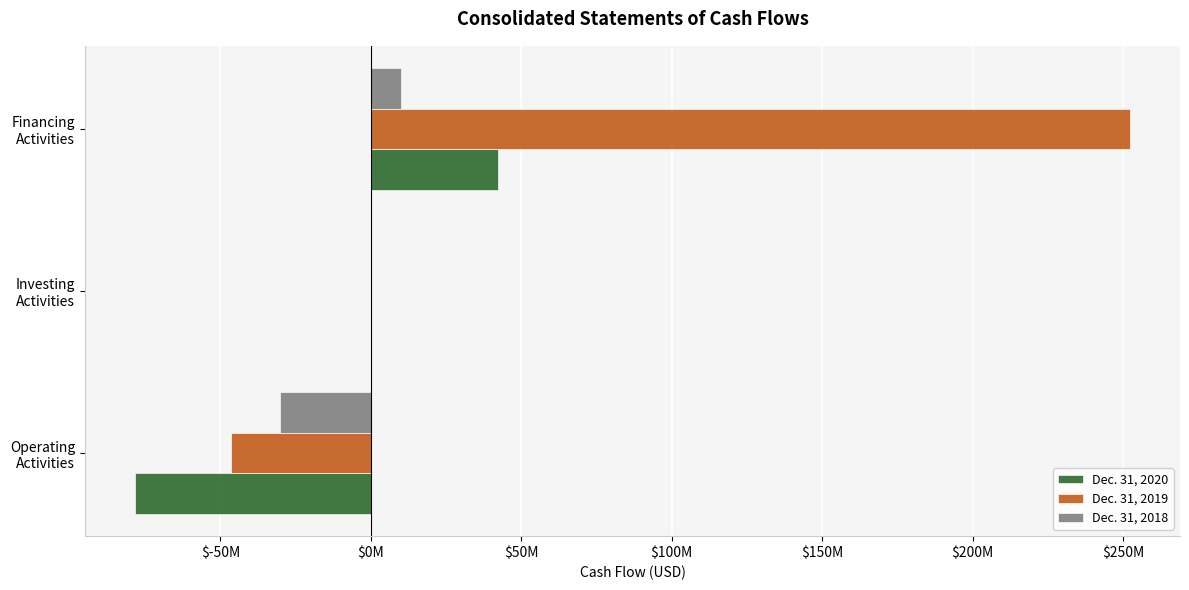

What is the lowest value of the Dec. 31, 2018 series?

-30053701